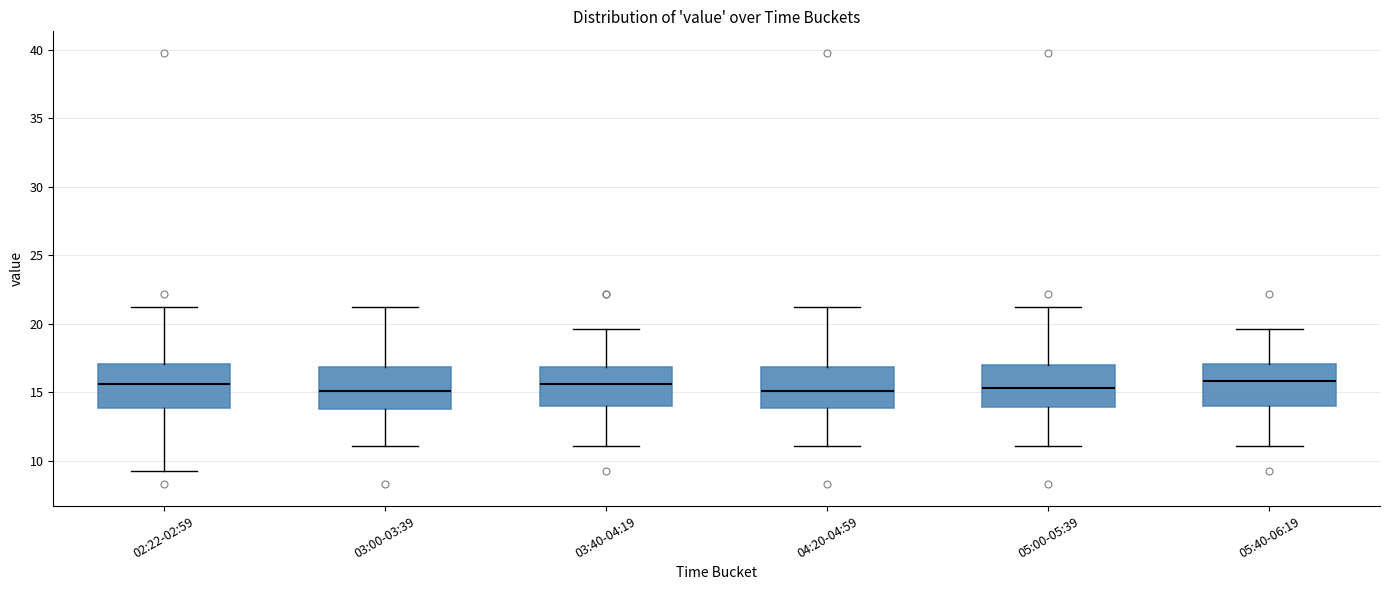

Where does the upper whisker of the box for 04:20-04:59 end on the y-axis? The values are not printed on the chart, so give them approximately, as read against the axis.

21.0